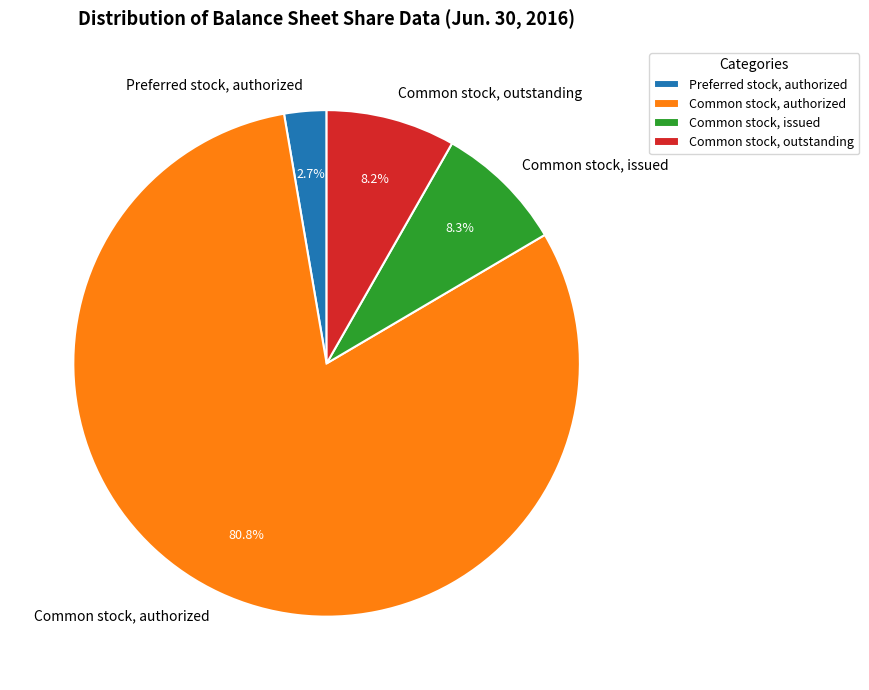

What portion of the pie excludes Common stock, issued?

91.7%